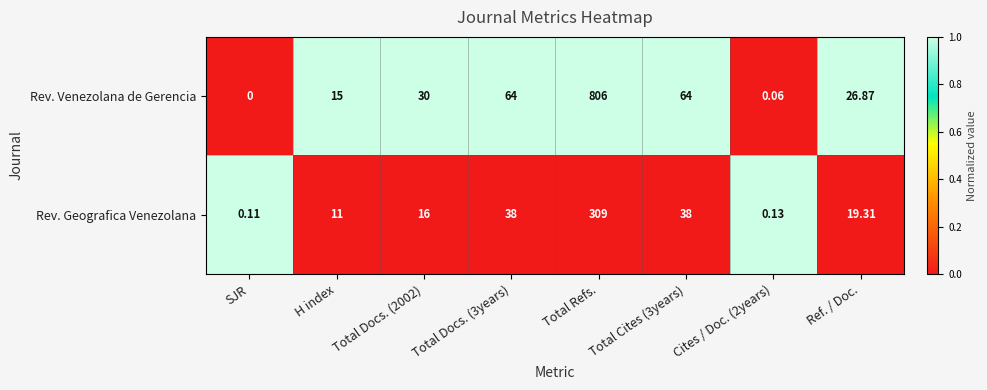

Is the value of Rev. Geografica Venezolana at Total Docs. (3years) greater than the value of Rev. Venezolana de Gerencia at Total Refs.?

No